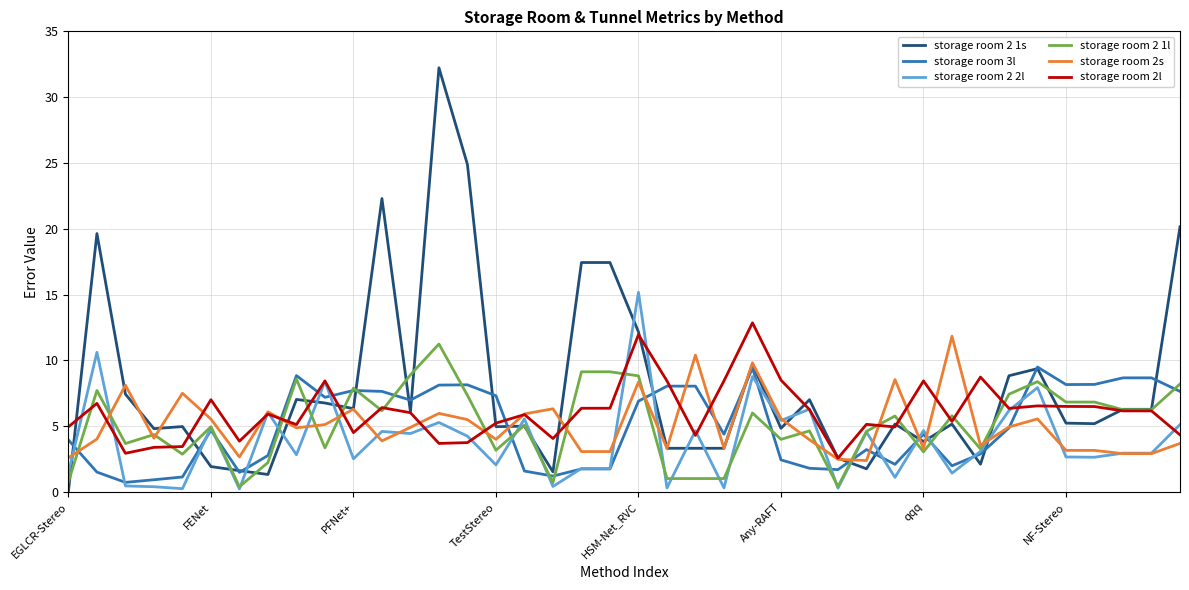

Which series has the largest range (max minus min)?

storage room 2 1s